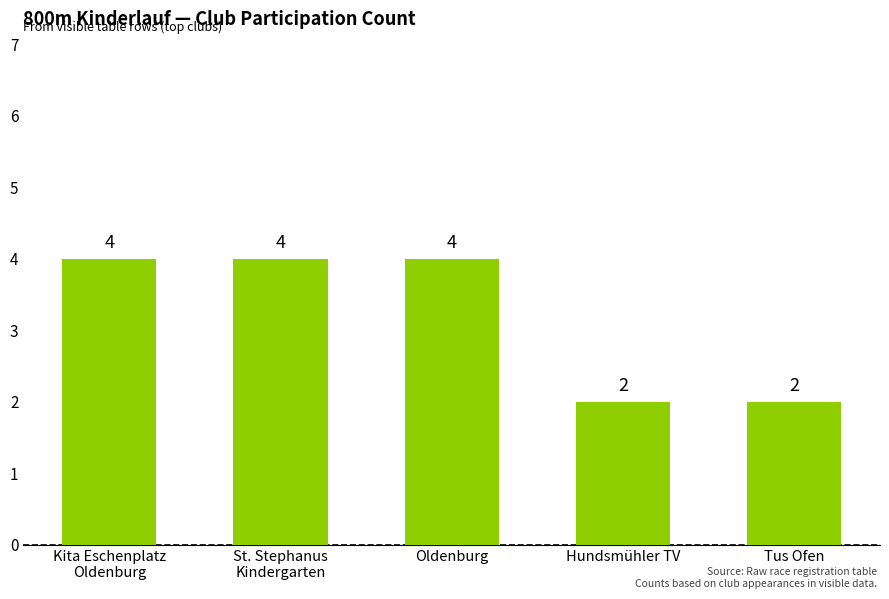

How many bars are there in total?

5